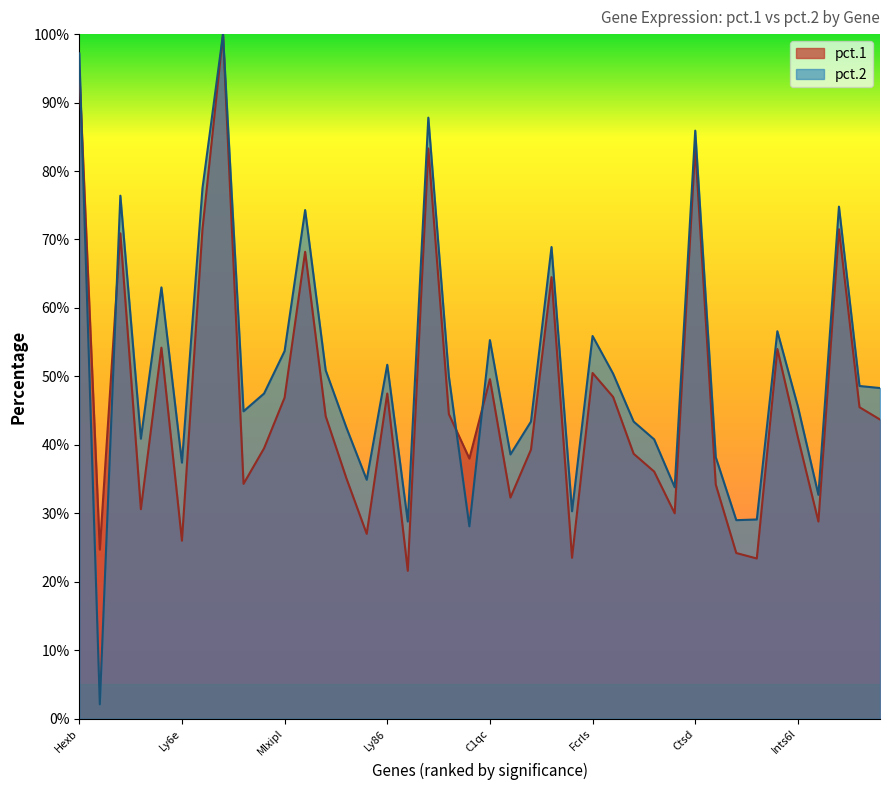

Reading left to right, transcribe all the data shown in this chart.

pct.1: 0.9	0.2	0.7	0.3	0.5	0.3	0.7	1.0	0.3	0.4	0.5	0.7	0.4	0.4	0.3	0.5	0.2	0.8	0.4	0.4	0.5	0.3	0.4	0.6	0.2	0.5	0.5	0.4	0.4	0.3	0.8	0.3	0.2	0.2	0.5	0.4	0.3	0.7	0.5	0.4
pct.2: 1.0	0.0	0.8	0.4	0.6	0.4	0.8	1.0	0.4	0.5	0.5	0.7	0.5	0.4	0.3	0.5	0.3	0.9	0.5	0.3	0.6	0.4	0.4	0.7	0.3	0.6	0.5	0.4	0.4	0.3	0.9	0.4	0.3	0.3	0.6	0.5	0.3	0.7	0.5	0.5